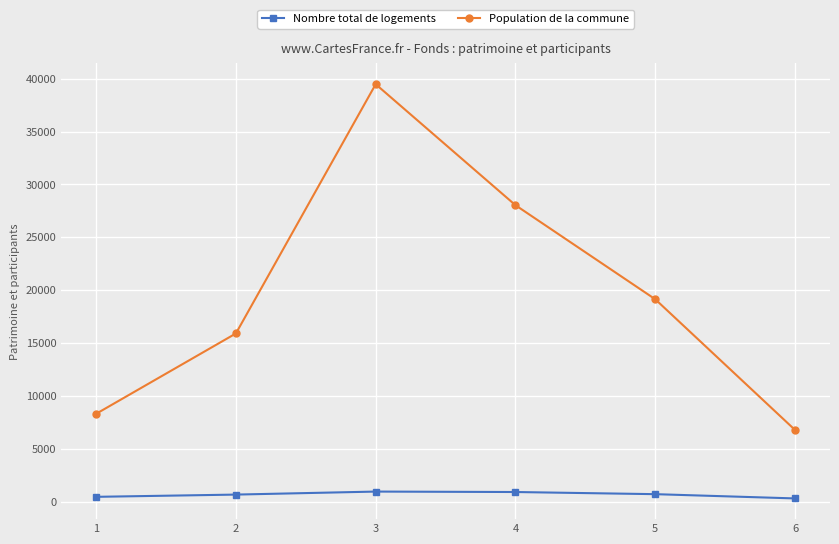

What is the minimum value for Population de la commune?

6784